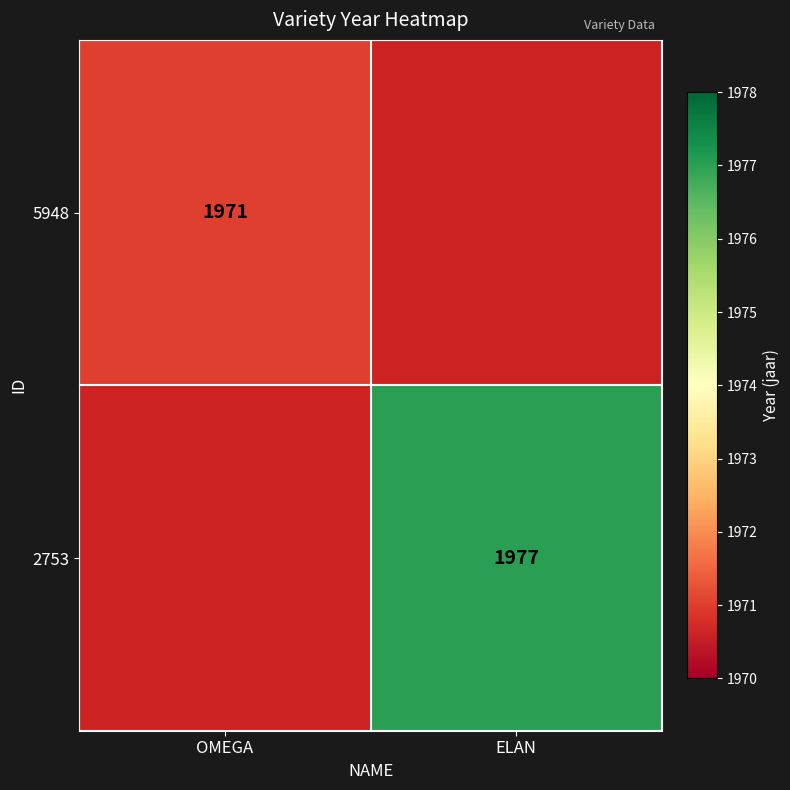

At how many categories does at least one series exceed 1973?

1